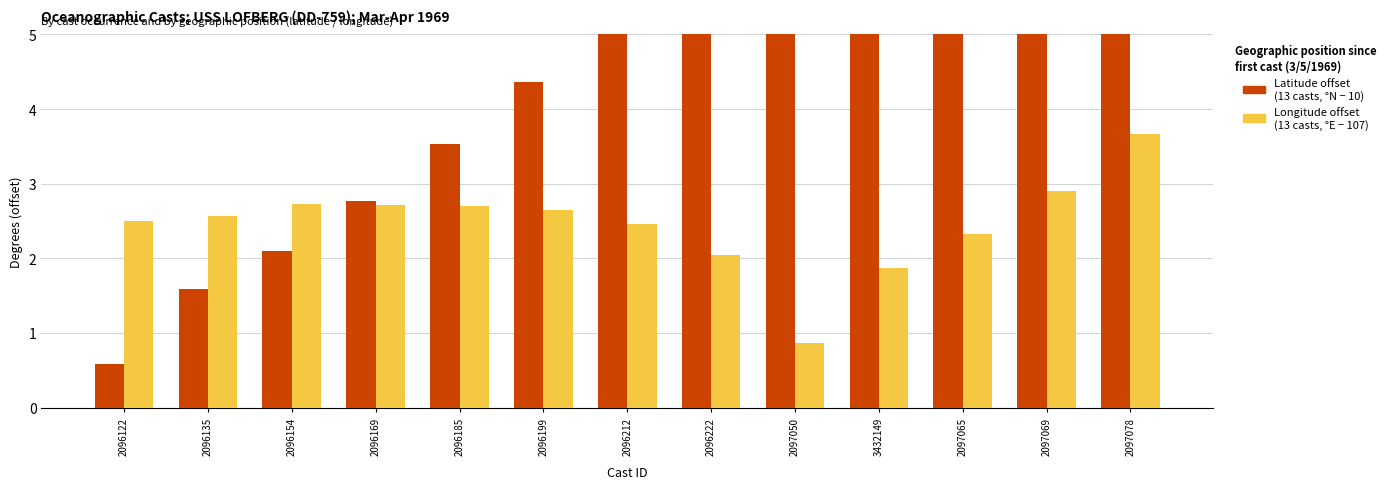

Which category has the highest value across all series?

2097078